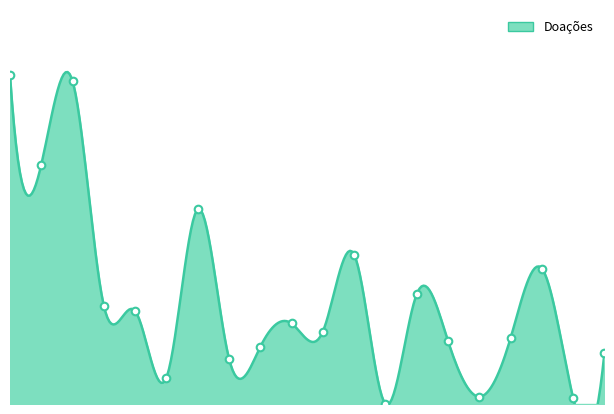

Between 11 and 1, which is larger?

1